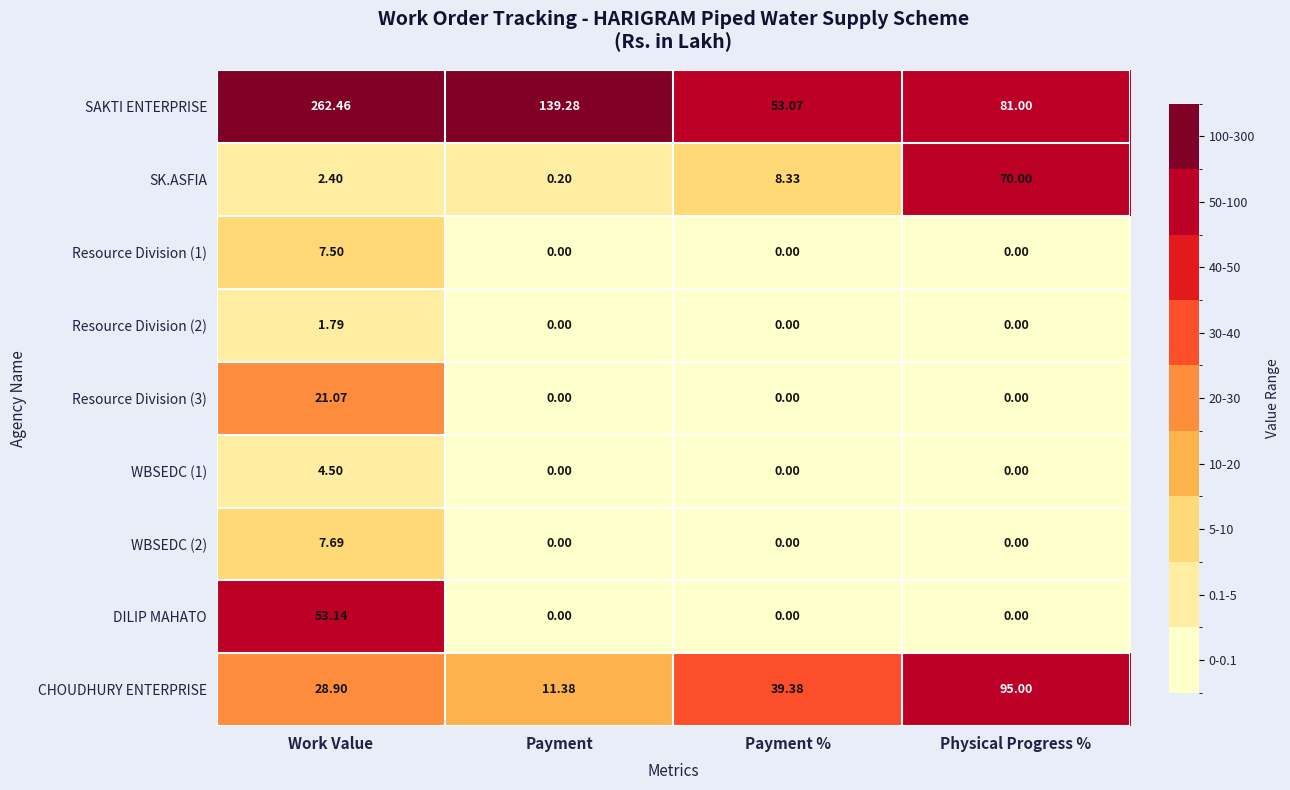

Rank the categories by SAKTI ENTERPRISE value from lowest to highest.

Payment %, Physical Progress %, Payment, Work Value